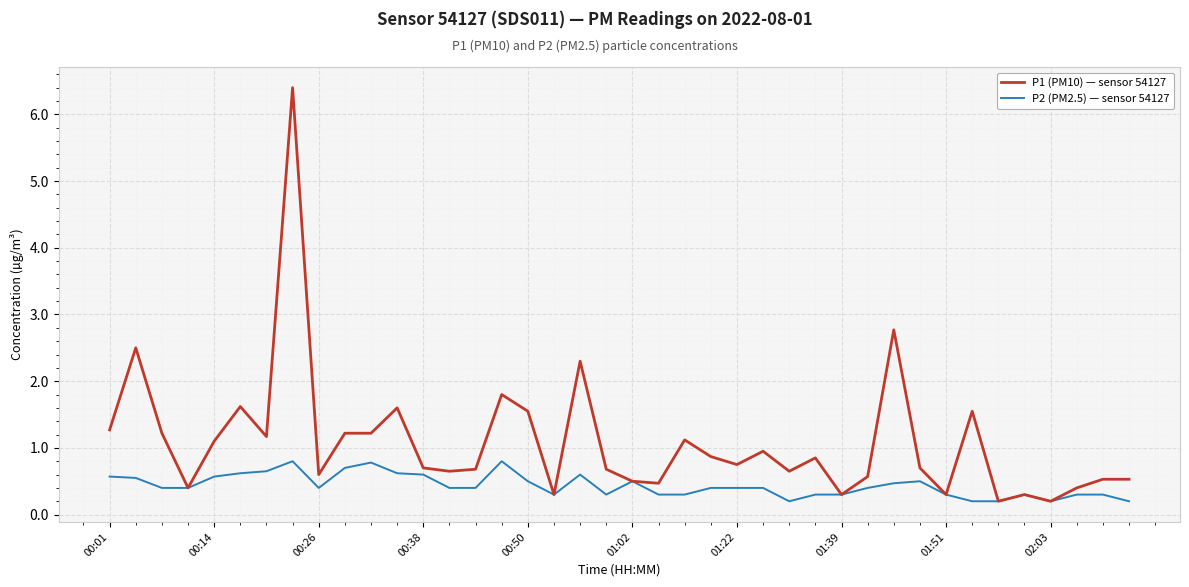

What are all the series names shown in the legend?

P1 (PM10) — sensor 54127, P2 (PM2.5) — sensor 54127